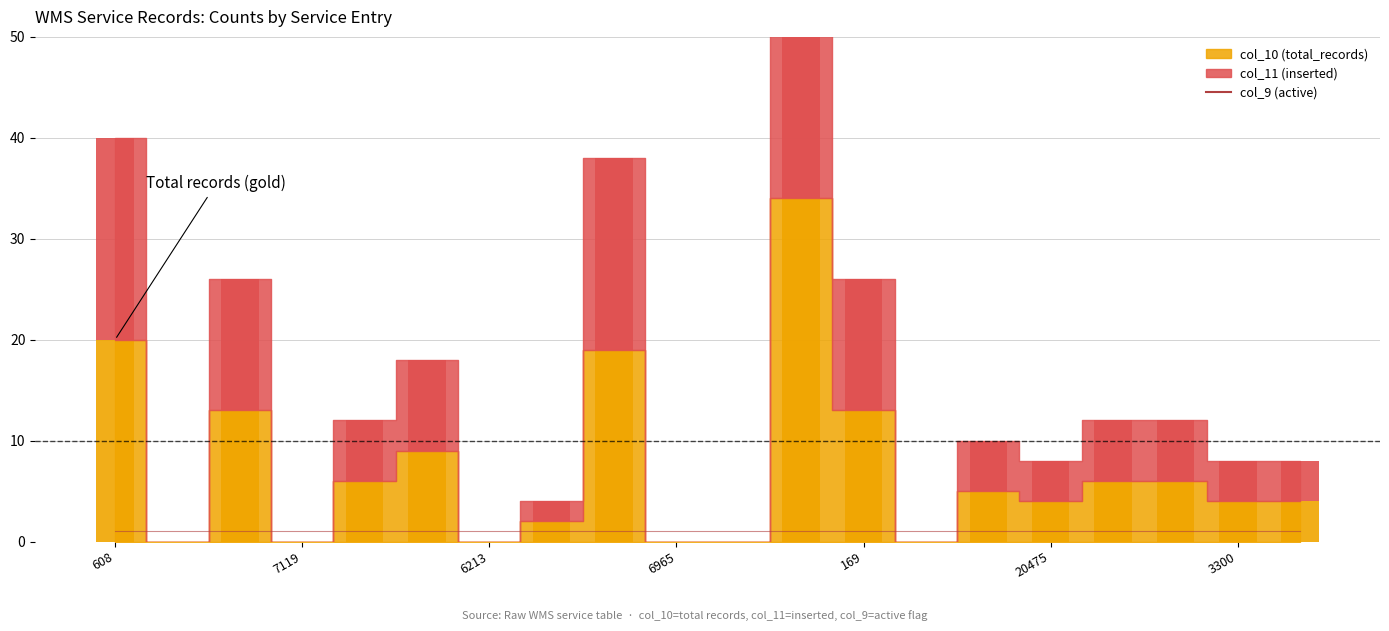

What is the sum of all col_10 (total_records) values?

145